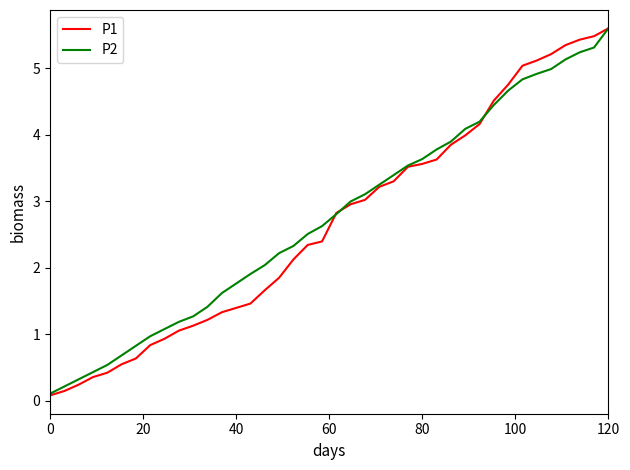

What is the maximum value for P1?

5.6